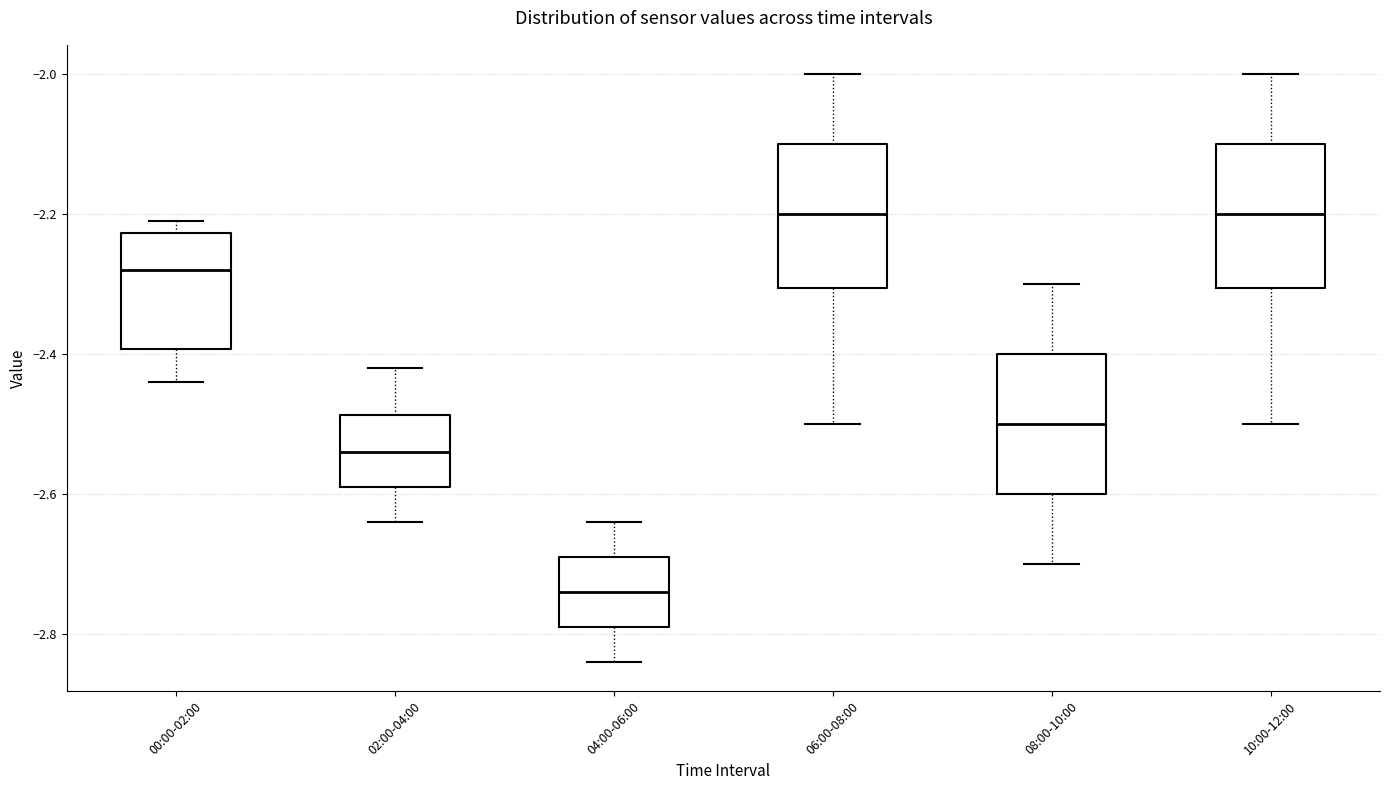

Which box's median line is the lowest?

04:00-06:00